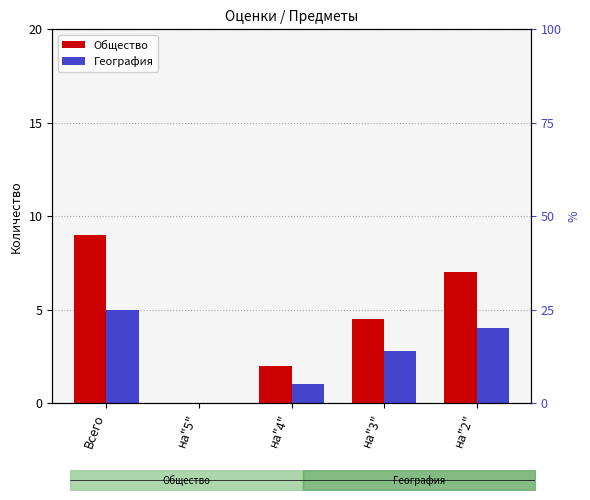

What is the average value of the Общество series?

4.5